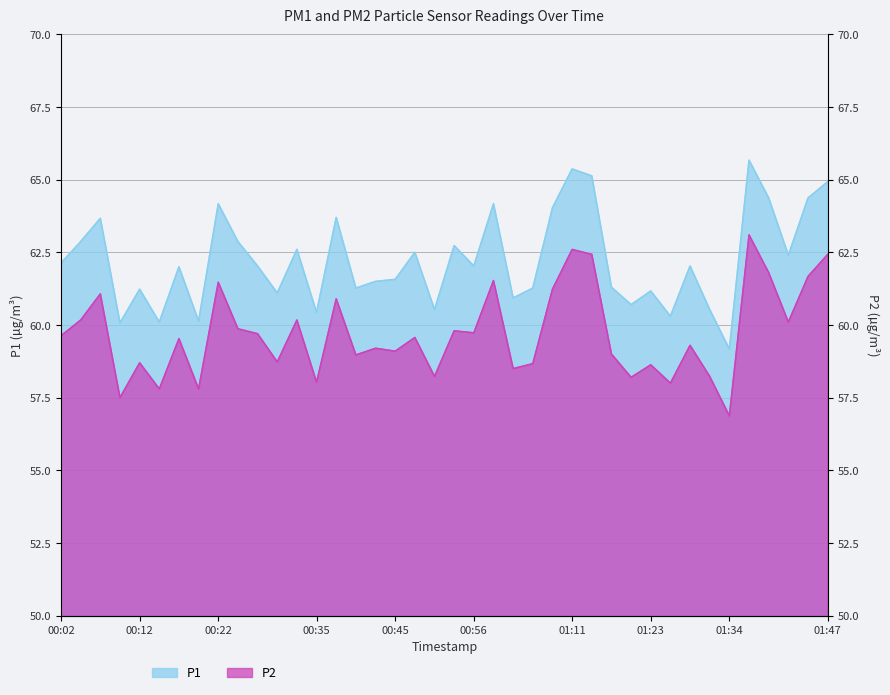

At which category does the chart reach its peak across all series?

01:36